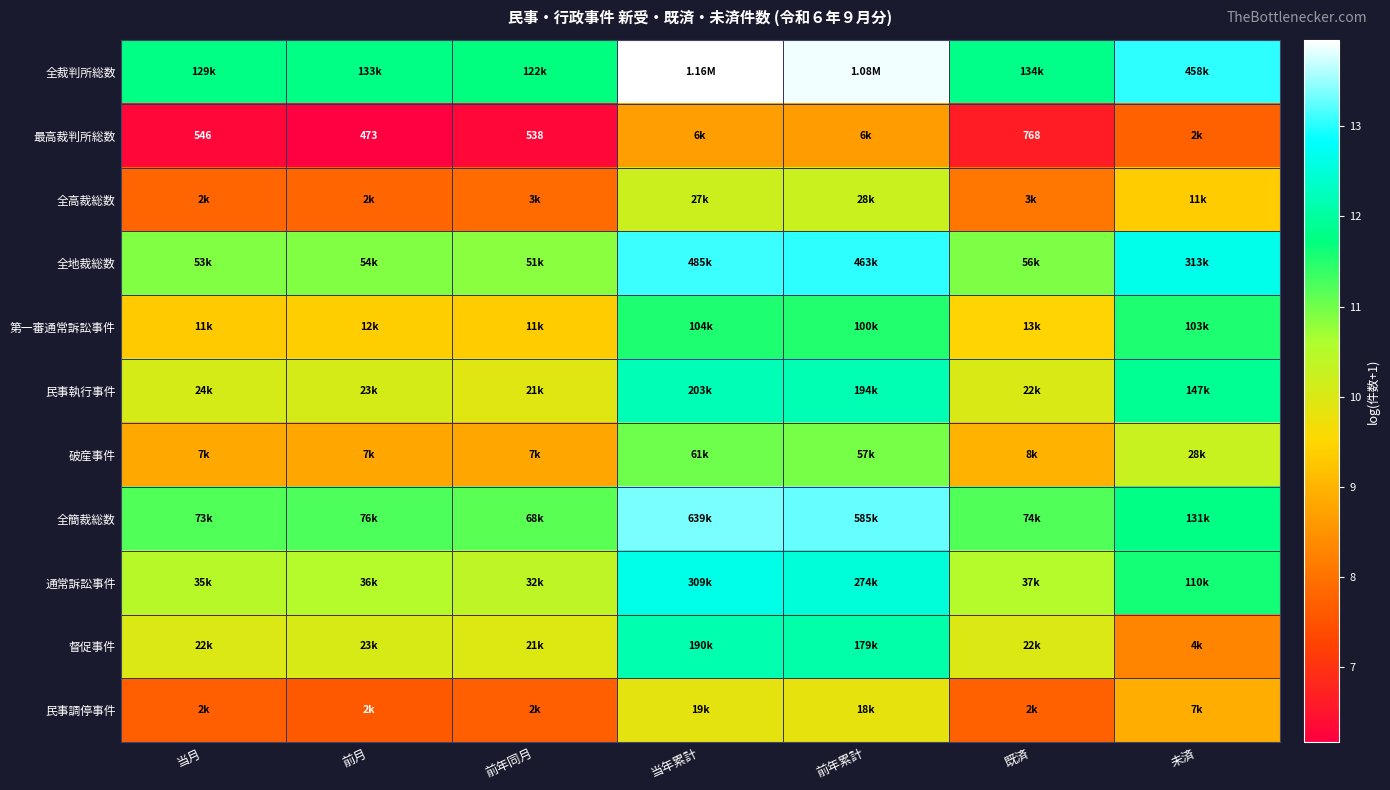

At which category does the chart reach its minimum across all series?

前月